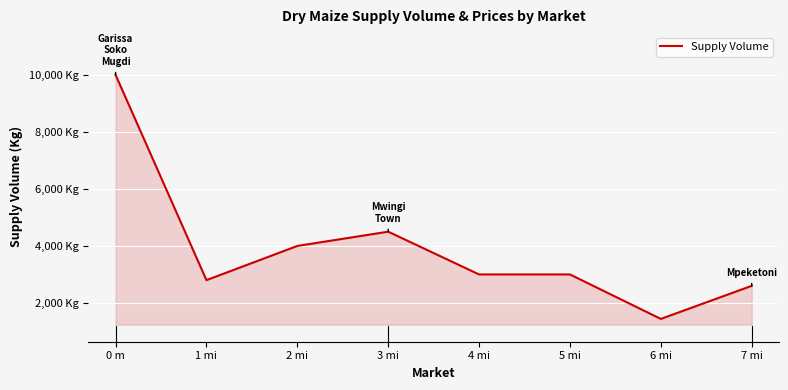

True or false: the data shows 692 at 7 mi.

False